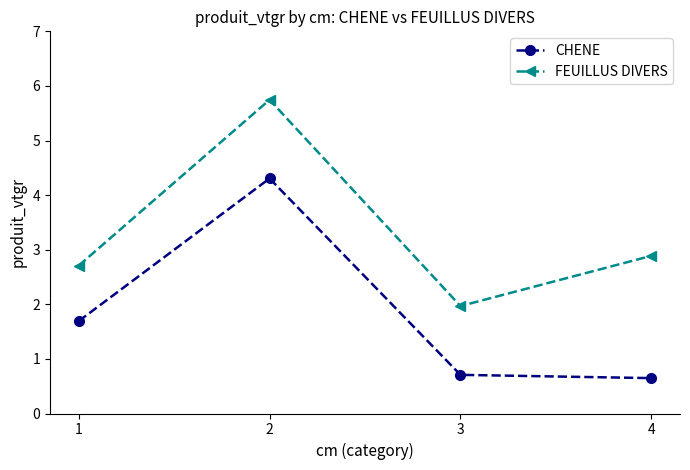

What is the sum of all CHENE values?

7.4